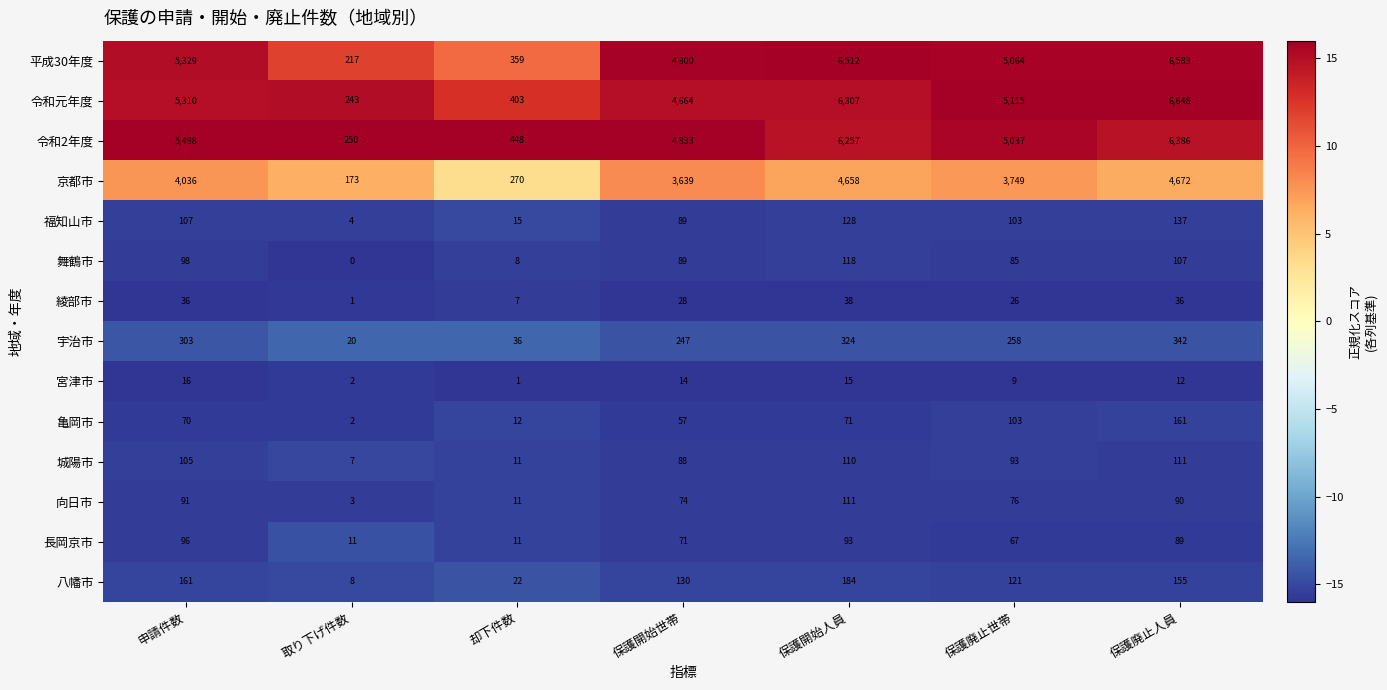

Which series has the largest total across all categories?

平成30年度